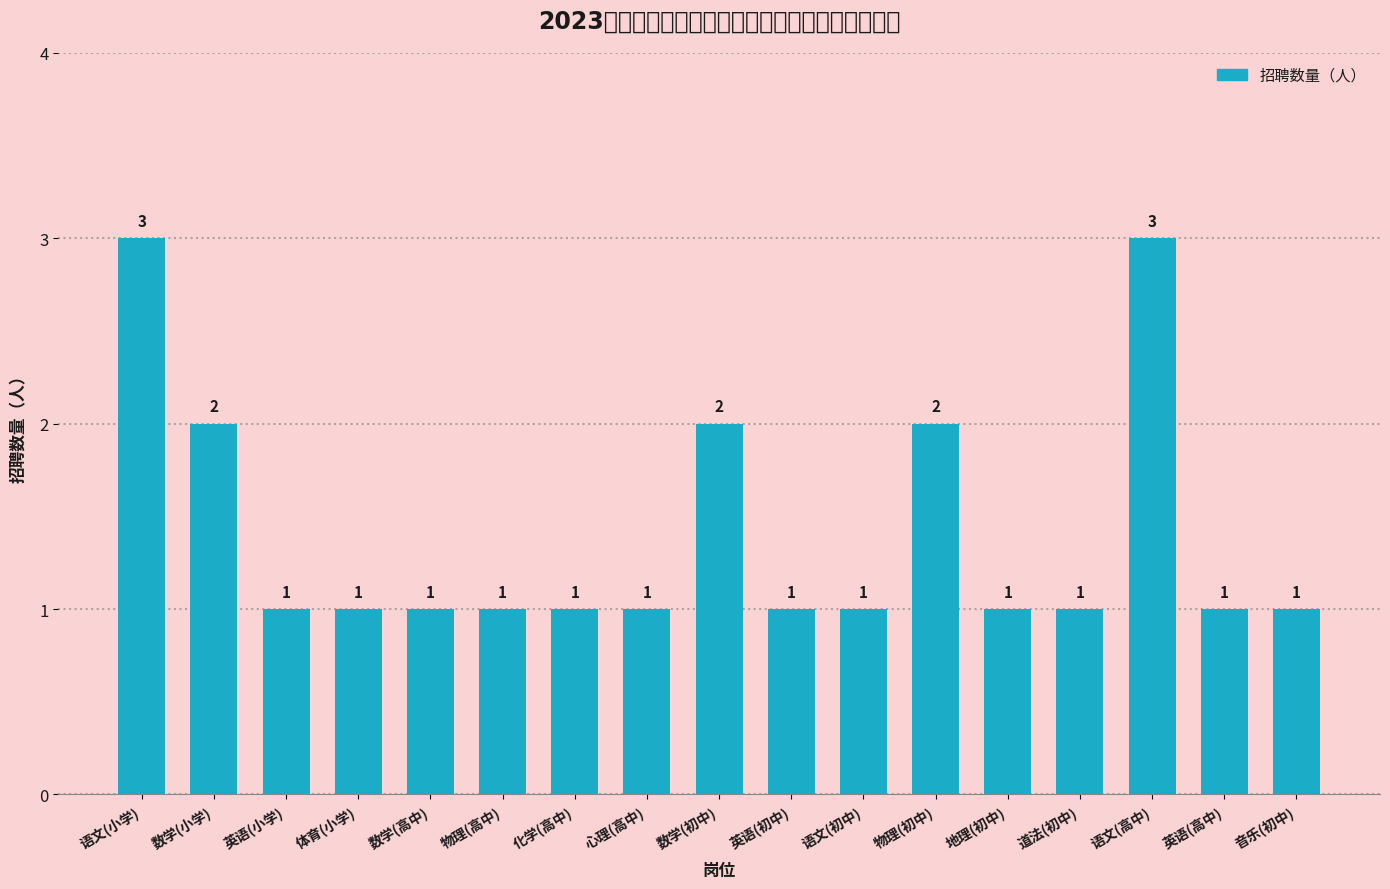

Is it true that the value at 语文(高中) is 2?

False